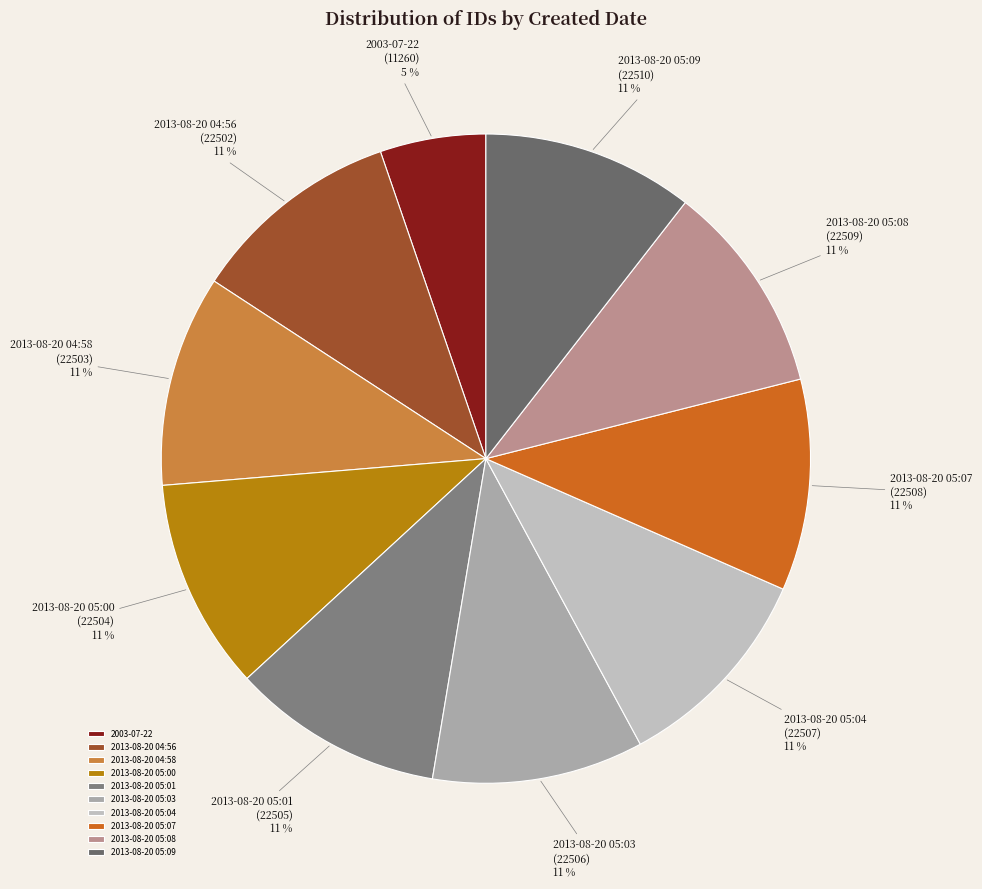

Which slice is the smallest?

2003-07-22